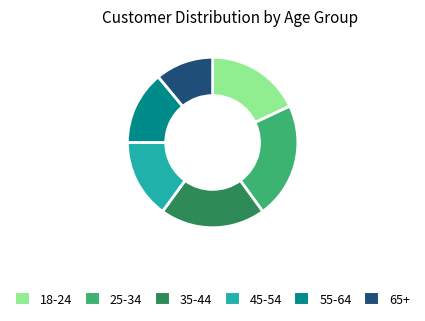

Does any single category account for the majority?

No